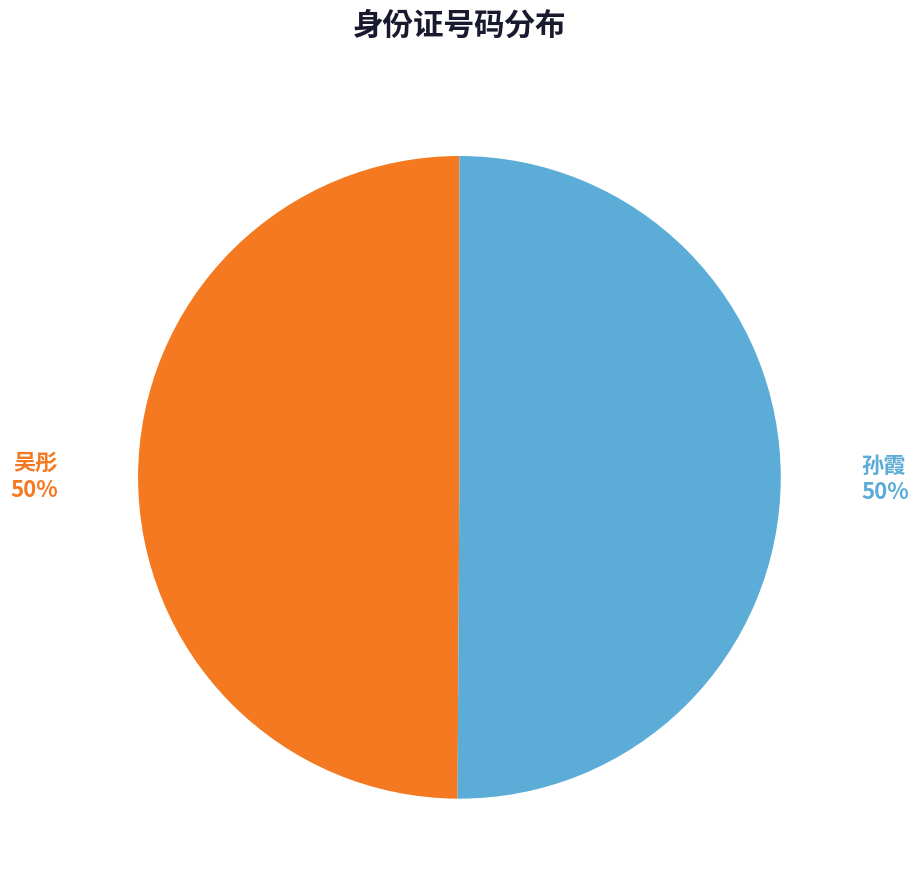

What is the ratio of the value at 吴彤 to the value at 孙霞?

1.0